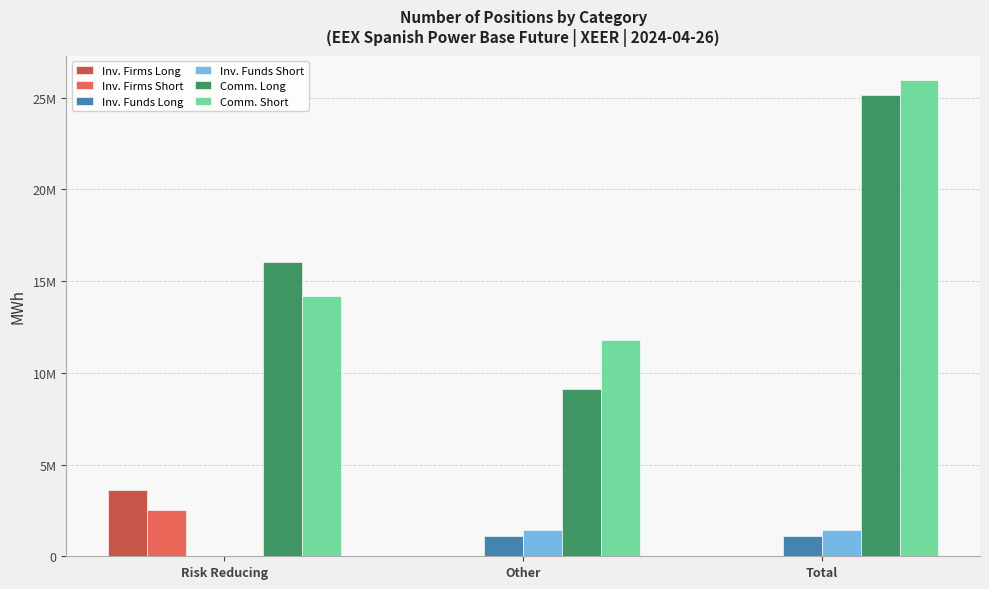

What are all the series names shown in the legend?

Inv. Firms Long, Inv. Firms Short, Inv. Funds Long, Inv. Funds Short, Comm. Long, Comm. Short